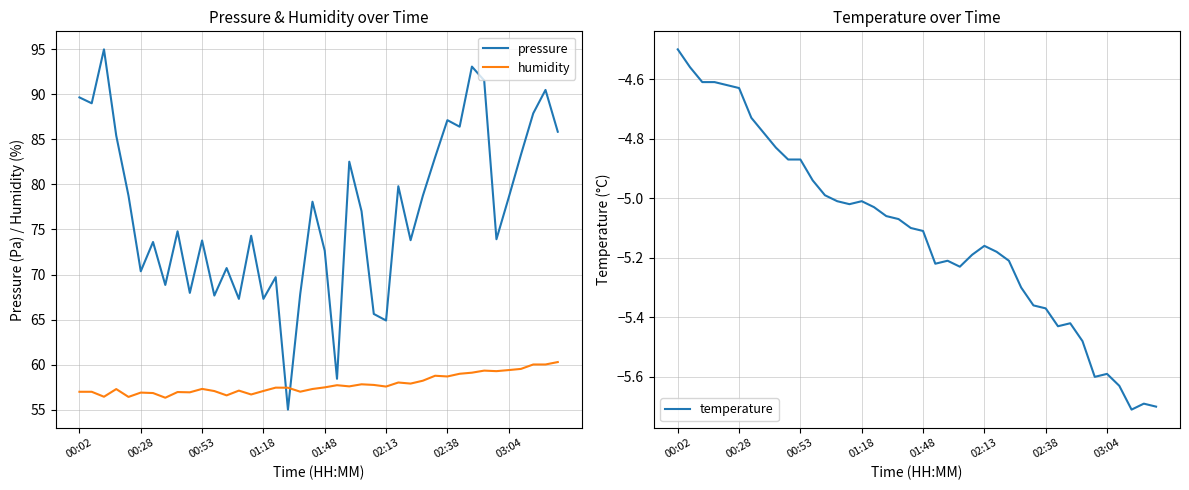

Is it true that pressure equals 58.4 at 21?

True